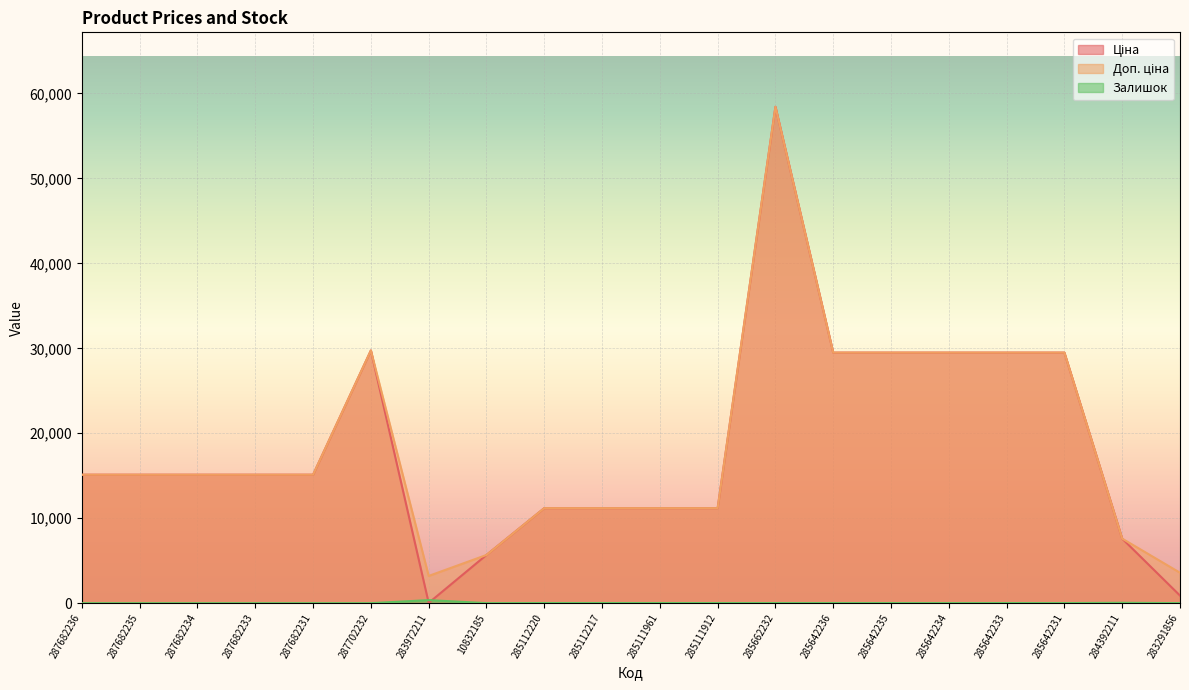

What position from the right is 287682234?

18